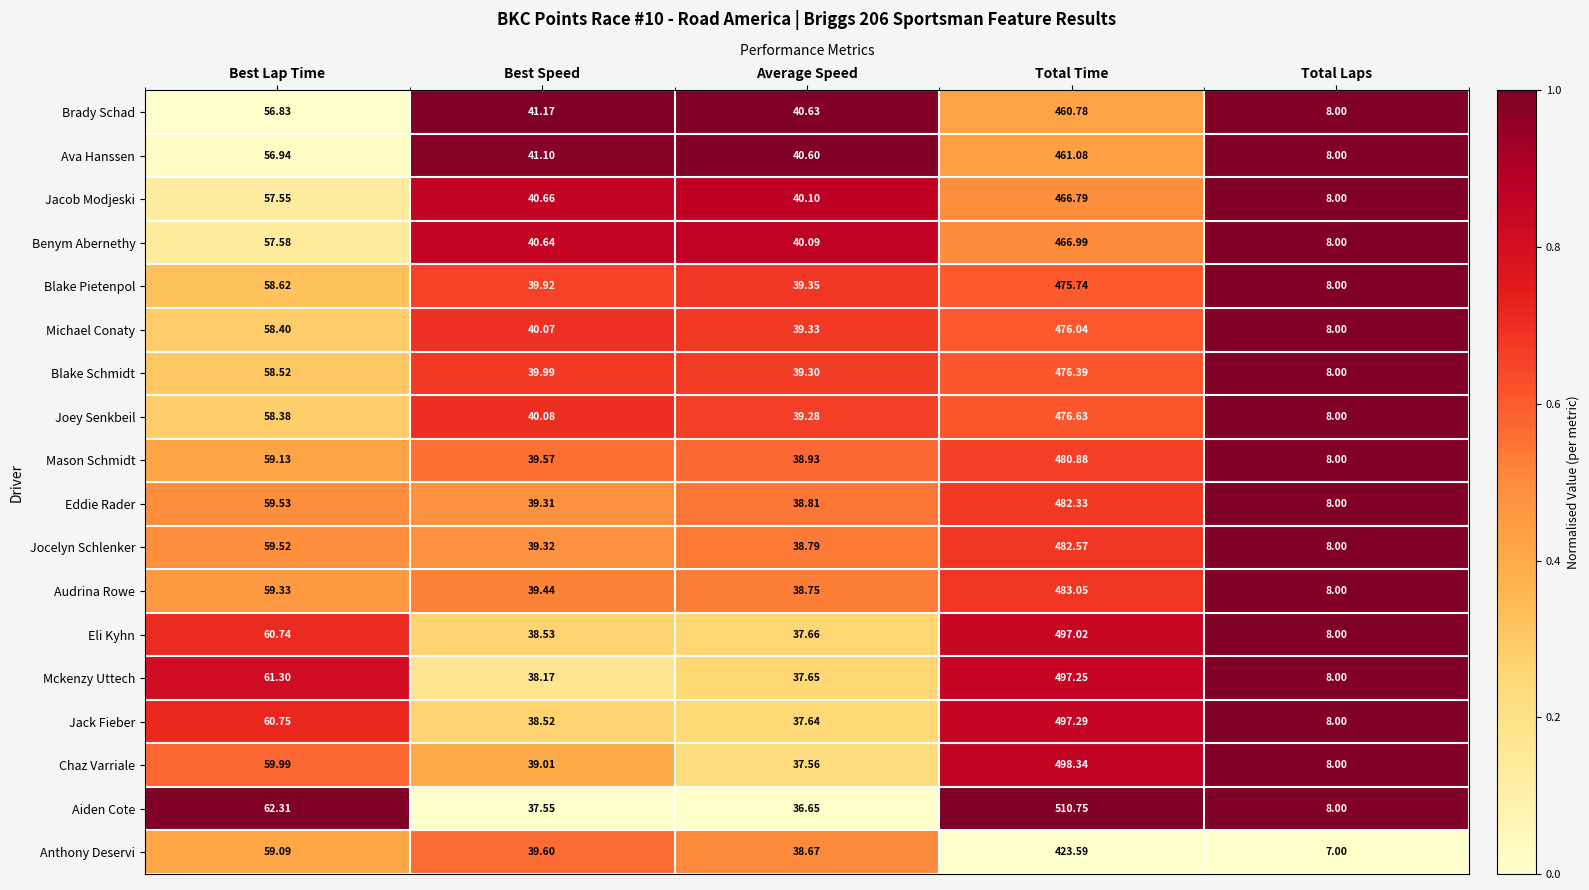

At which label is Audrina Rowe closest to 245?

Best Lap Time